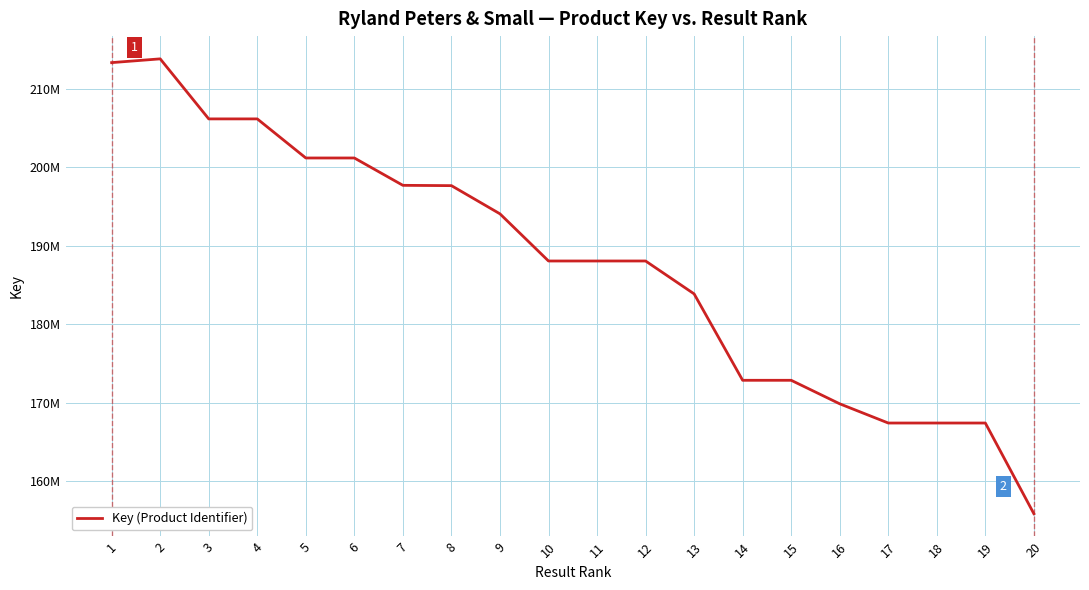

Does the chart display data point markers on the line(s)?

No